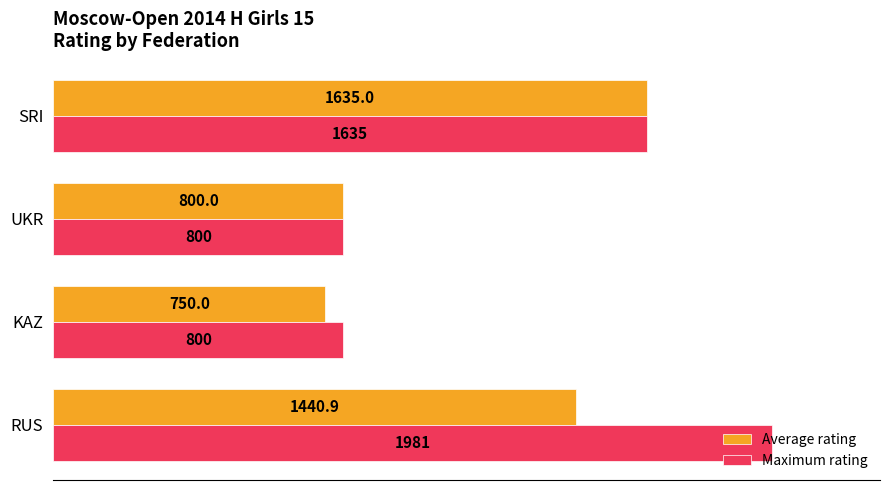

The value of Maximum rating at KAZ is 298.5. True or false?

False